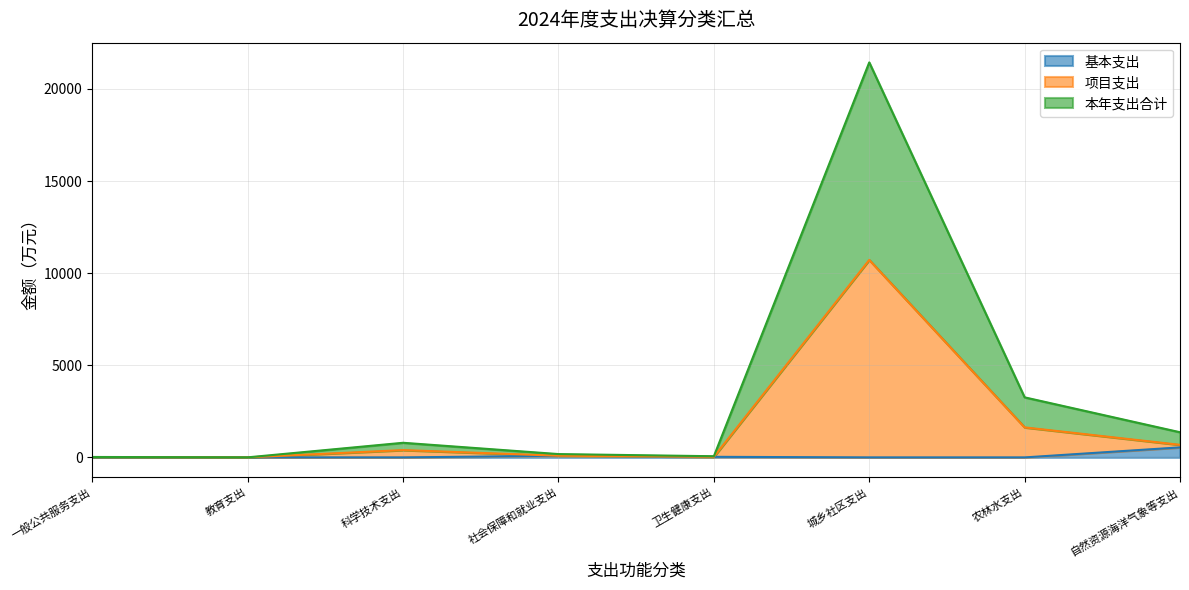

The 本年支出合计 series shows 63.5 at 卫生健康支出. True or false?

True